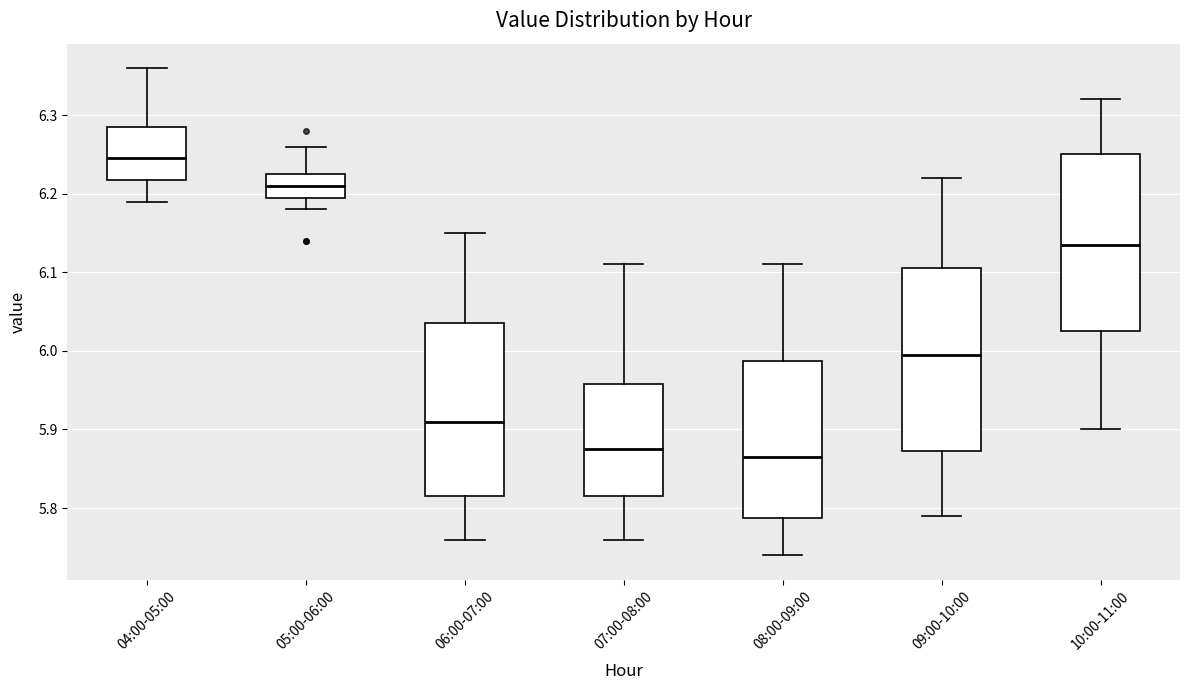

Reading left to right, transcribe this box plot: for each box, give where its median line is, the range the box spans, and where its two whiskers end, as read against the y-axis. The values are not printed on the chart, so give them approximately, as read against the axis.

04:00-05:00: median 6.25, box 6.22 to 6.29, whiskers 6.19 to 6.36
05:00-06:00: median 6.21, box 6.20 to 6.23, whiskers 6.18 to 6.26
06:00-07:00: median 5.91, box 5.82 to 6.04, whiskers 5.76 to 6.15
07:00-08:00: median 5.88, box 5.82 to 5.96, whiskers 5.76 to 6.11
08:00-09:00: median 5.87, box 5.79 to 5.99, whiskers 5.74 to 6.11
09:00-10:00: median 6.00, box 5.87 to 6.11, whiskers 5.79 to 6.22
10:00-11:00: median 6.14, box 6.03 to 6.25, whiskers 5.90 to 6.32